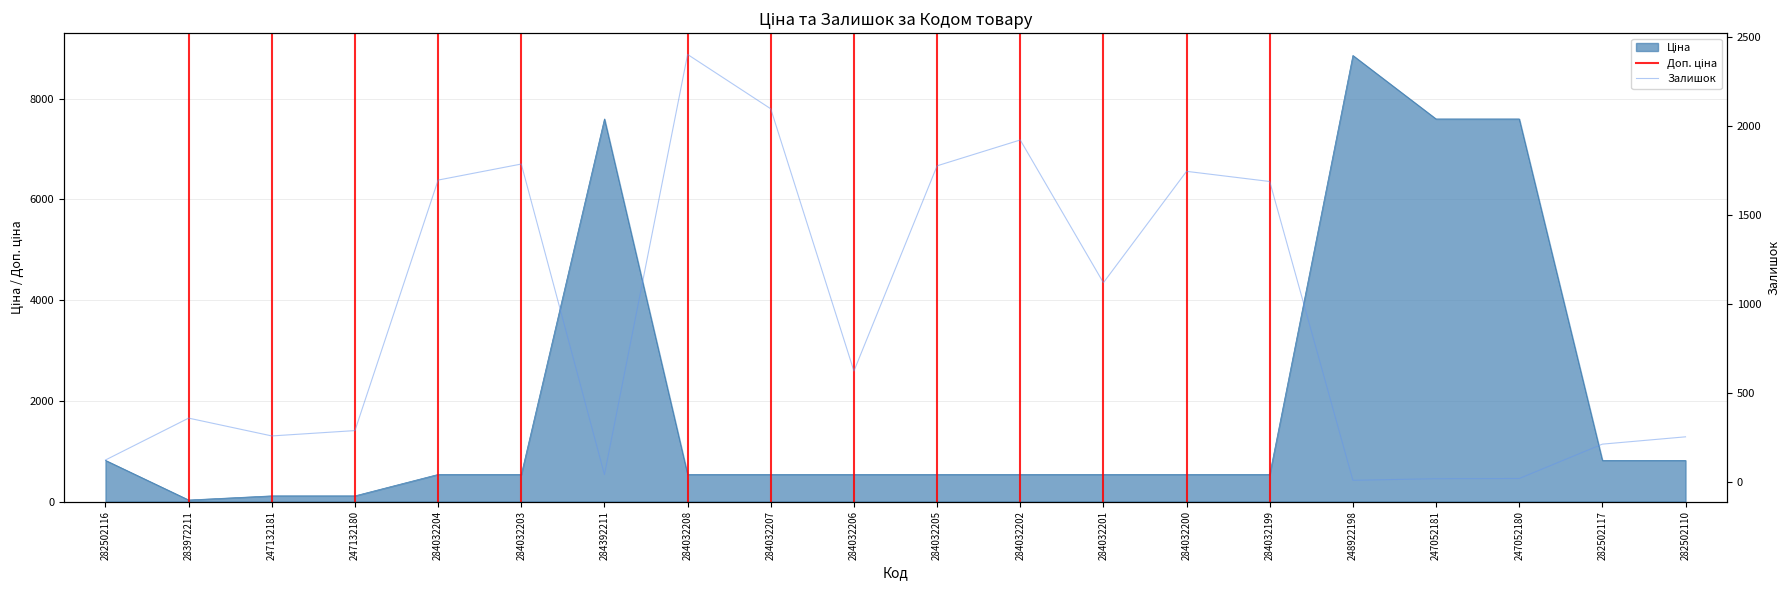

What is the maximum value for Ціна?

8856.7